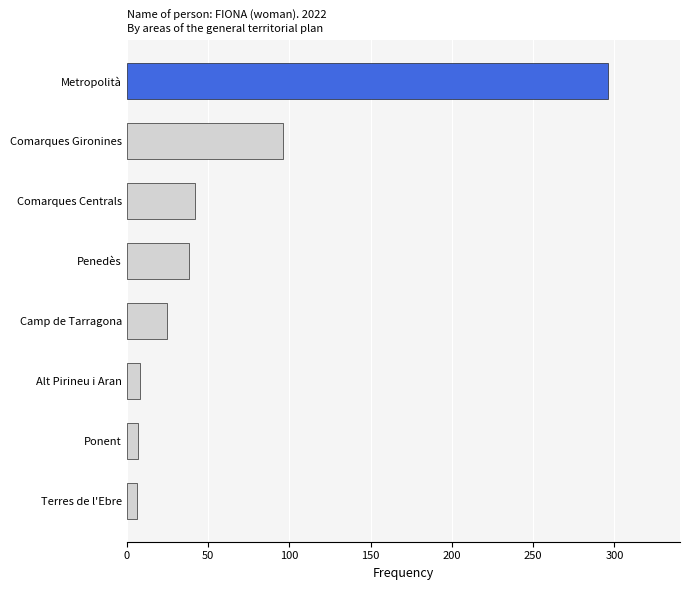

The chart shows a value of 296 at Metropolità. True or false?

True